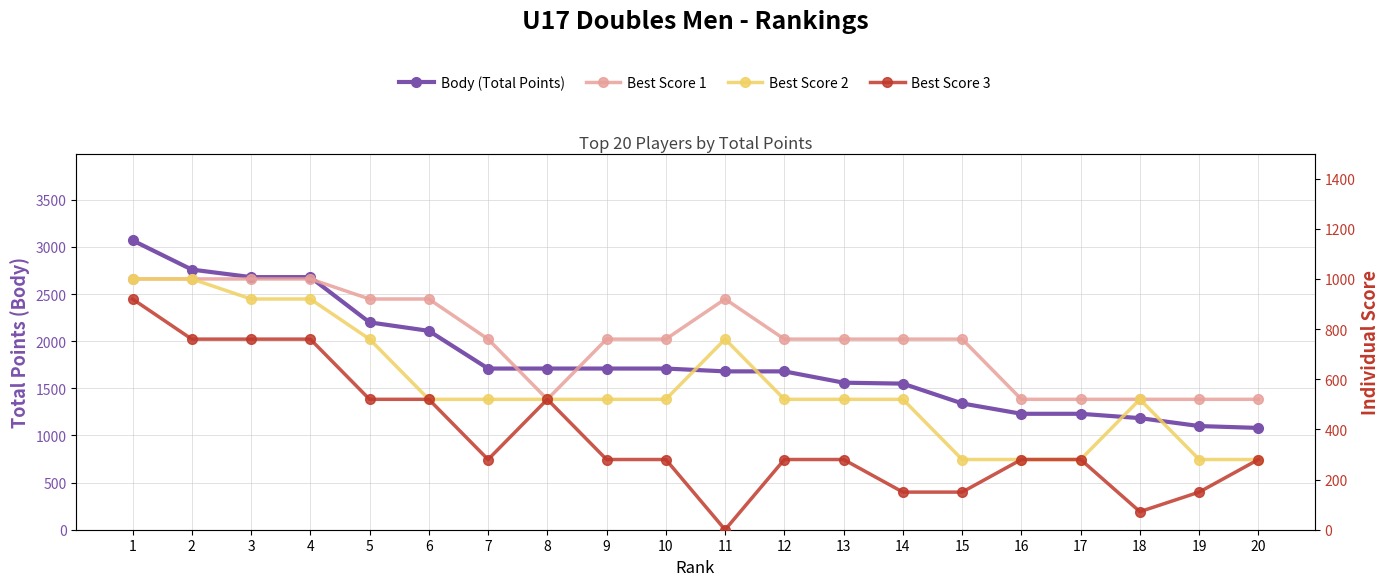

Reading right to left, extract all data points from this chart.

Body (Total Points): 20=1080	19=1100	18=1184	17=1230	16=1230	15=1340	14=1550	13=1560	12=1680	11=1680	10=1710	9=1710	8=1710	7=1710	6=2110	5=2200	4=2680	3=2680	2=2760	1=3070
Best Score 1: 20=520	19=520	18=520	17=520	16=520	15=760	14=760	13=760	12=760	11=920	10=760	9=760	8=520	7=760	6=920	5=920	4=1000	3=1000	2=1000	1=1000
Best Score 2: 20=280	19=280	18=520	17=280	16=280	15=280	14=520	13=520	12=520	11=760	10=520	9=520	8=520	7=520	6=520	5=760	4=920	3=920	2=1000	1=1000
Best Score 3: 20=280	19=150	18=72	17=280	16=280	15=150	14=150	13=280	12=280	11=0	10=280	9=280	8=520	7=280	6=520	5=520	4=760	3=760	2=760	1=920